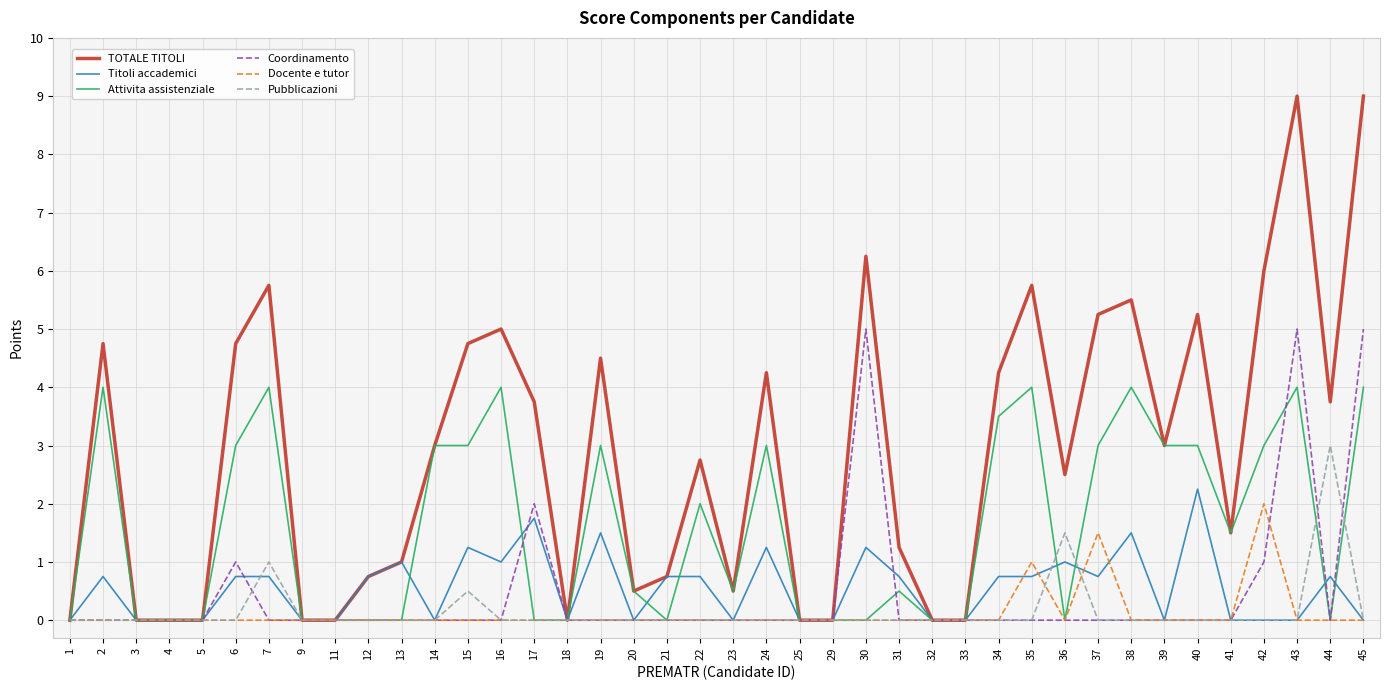

Count the Attivita assistenziale values in the range 0 to 3.

32